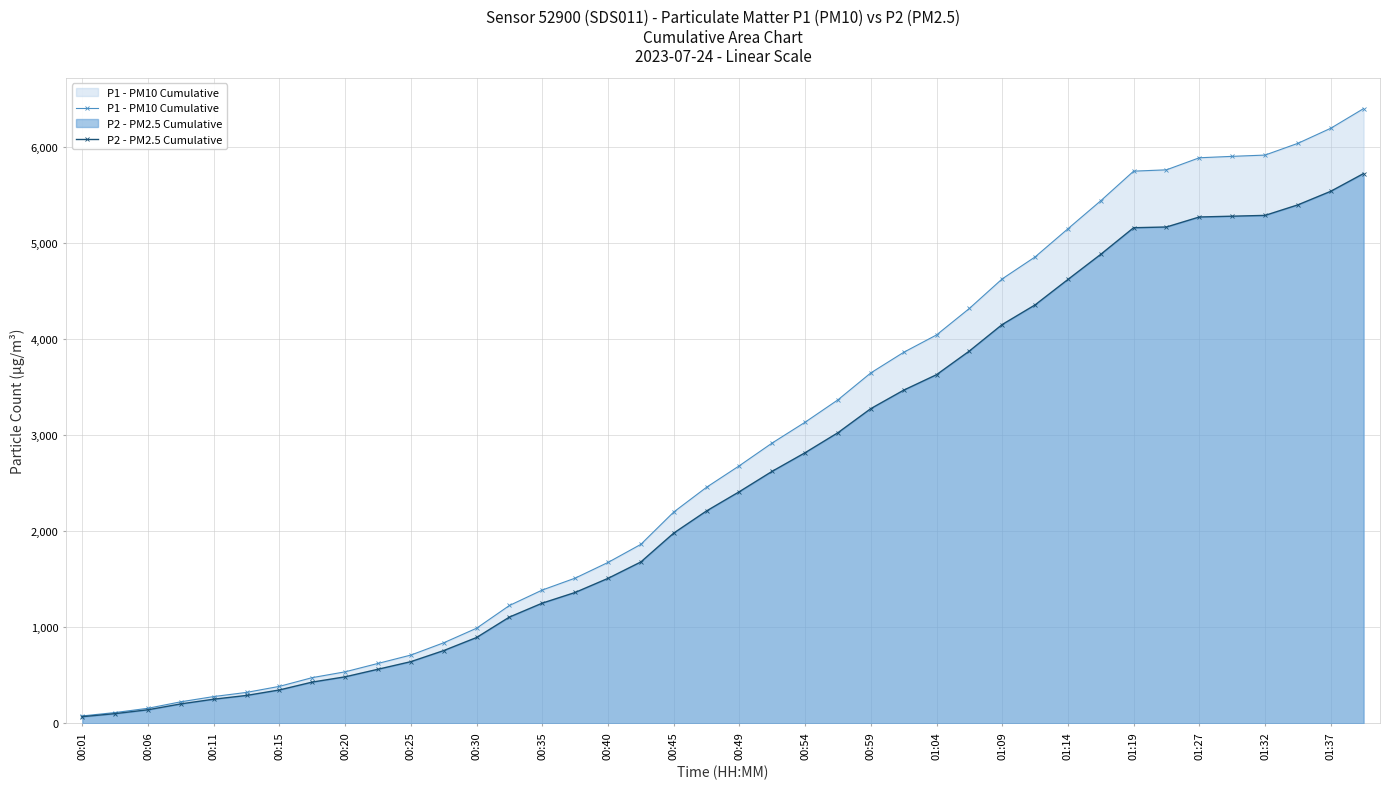

True or false: P1 - PM10 Cumulative and P2 - PM2.5 Cumulative cross at least once.

False